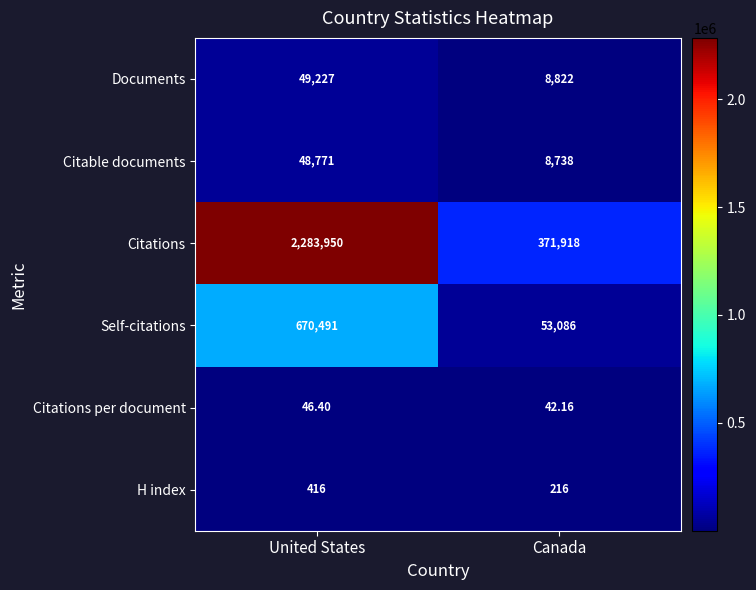

Count the number of categories in the chart.

2